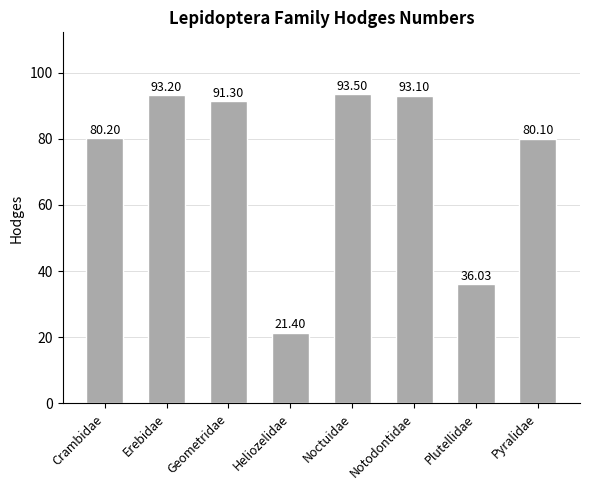

Which label corresponds to the largest value in the chart?

Noctuidae